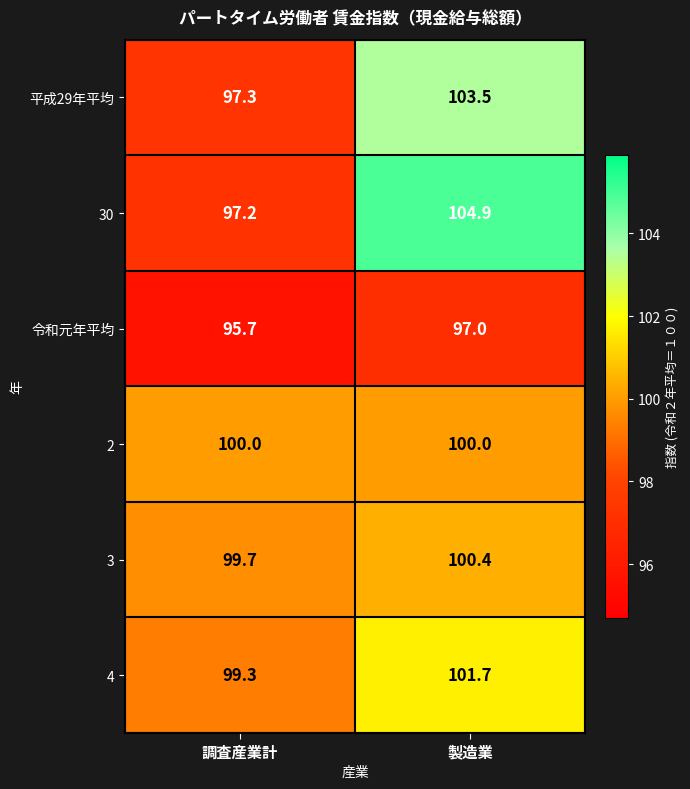

At which label does 4 first exceed 101?

製造業